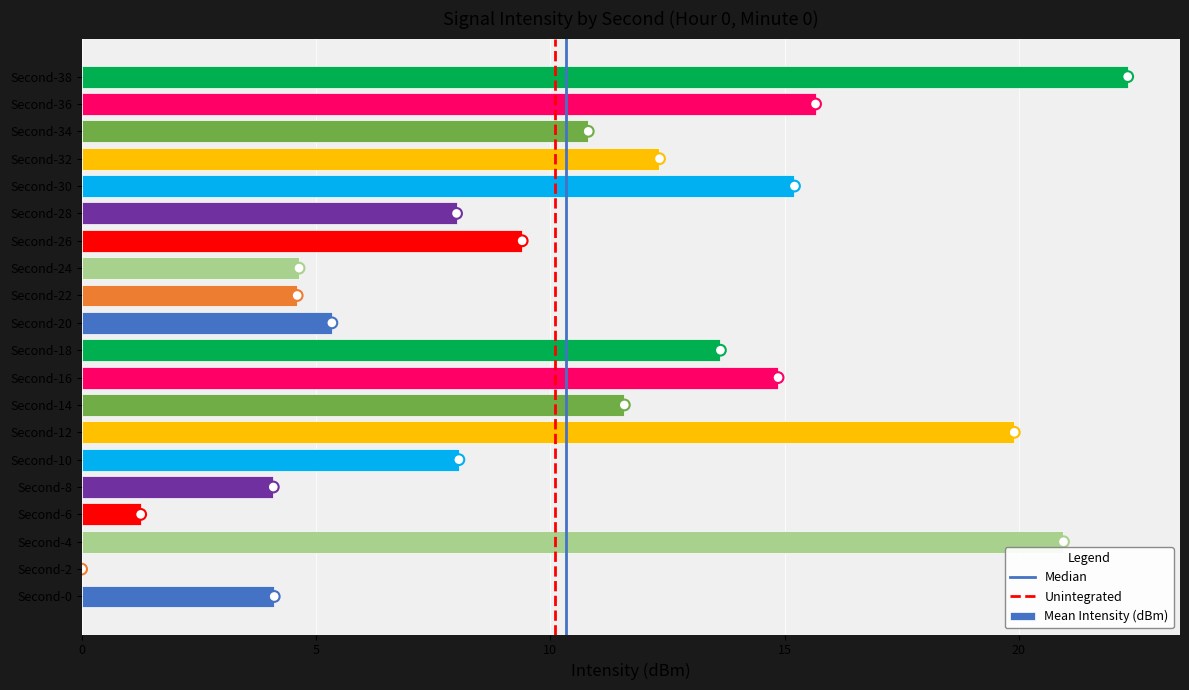

What is the change in value from Second-30 to Second-32?

-2.9